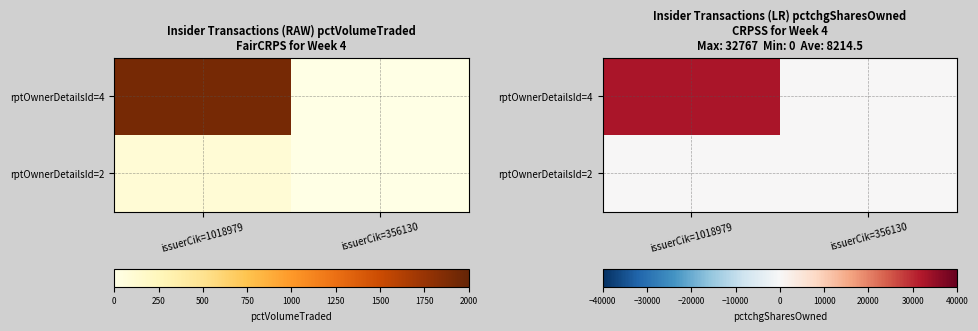

List the series in order of their overall mean, highest first.

rptOwnerDetailsId=4, rptOwnerDetailsId=2